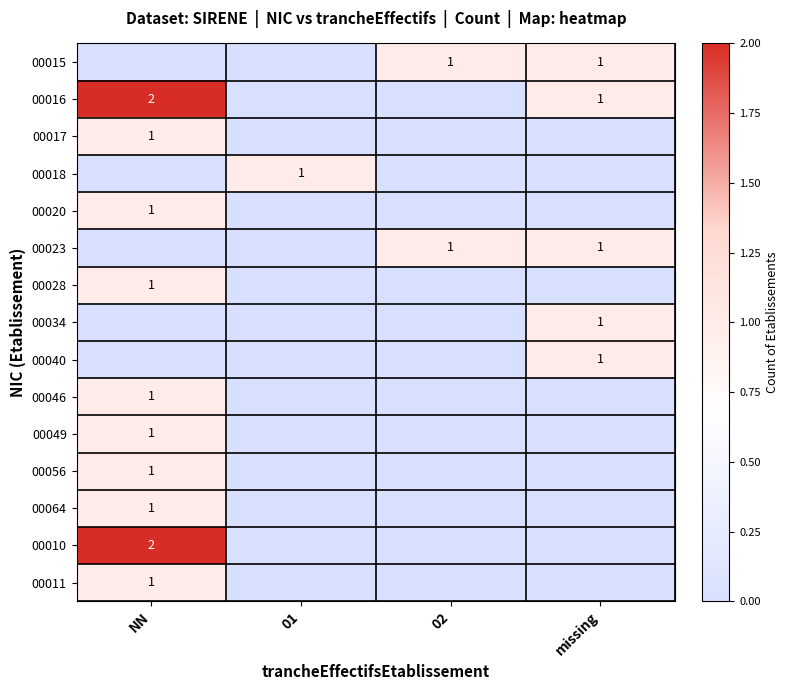

What is the difference between the highest and lowest values at 01?

1